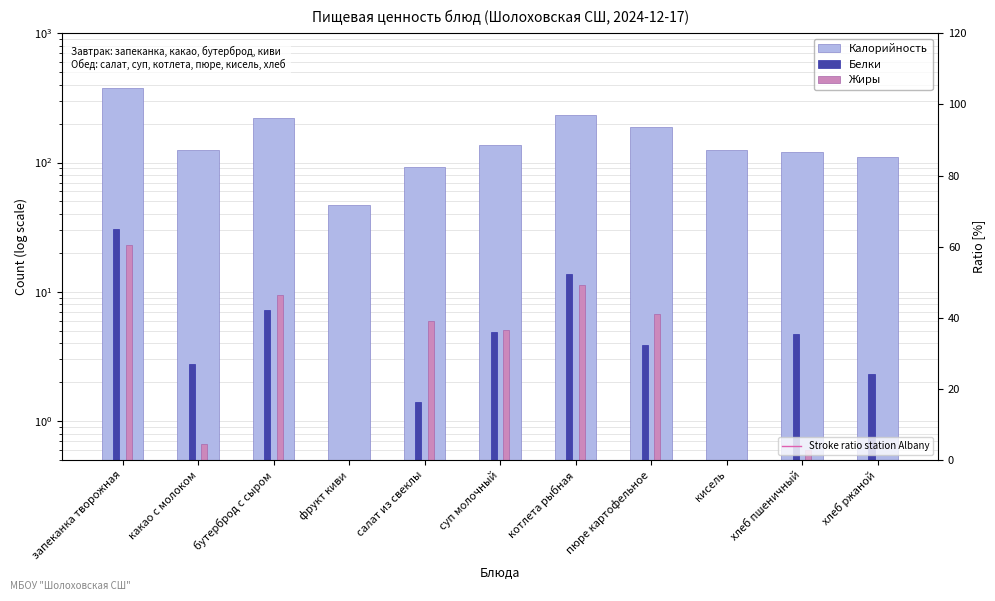

Between какао с молоком and пюре картофельное, which series saw the biggest shift?

Калорийность